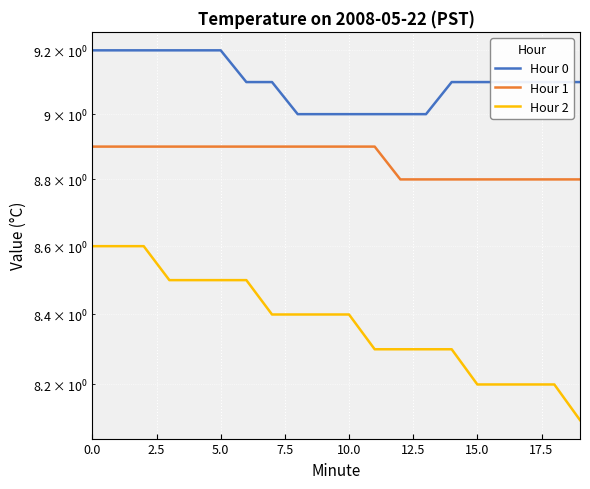

At how many categories does at least one series exceed 9?

14